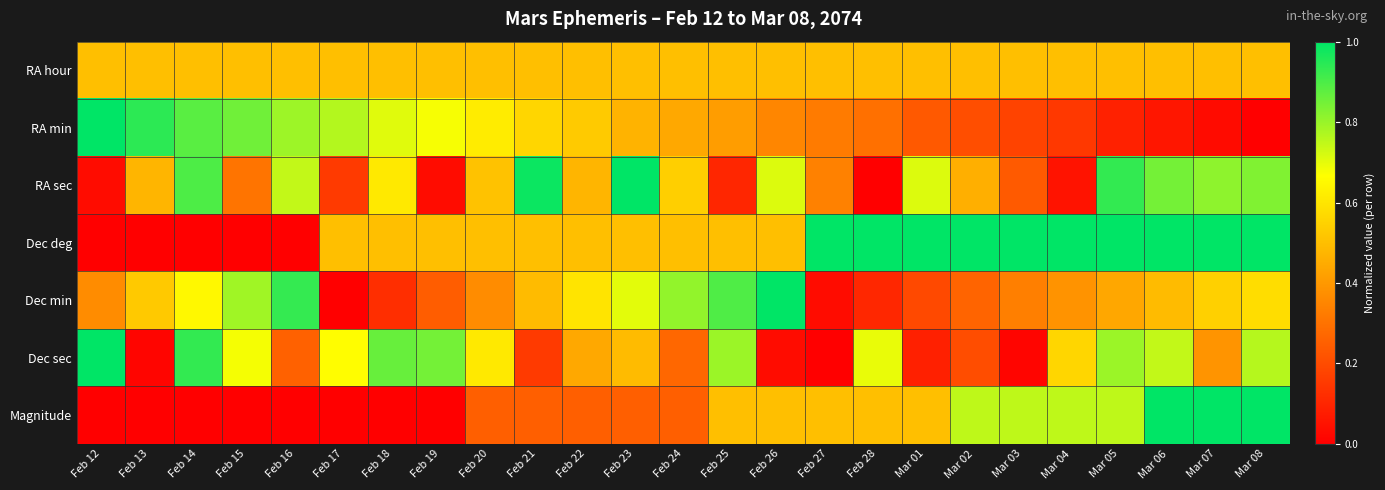

At which category is the sum across all series the highest?

Mar 08